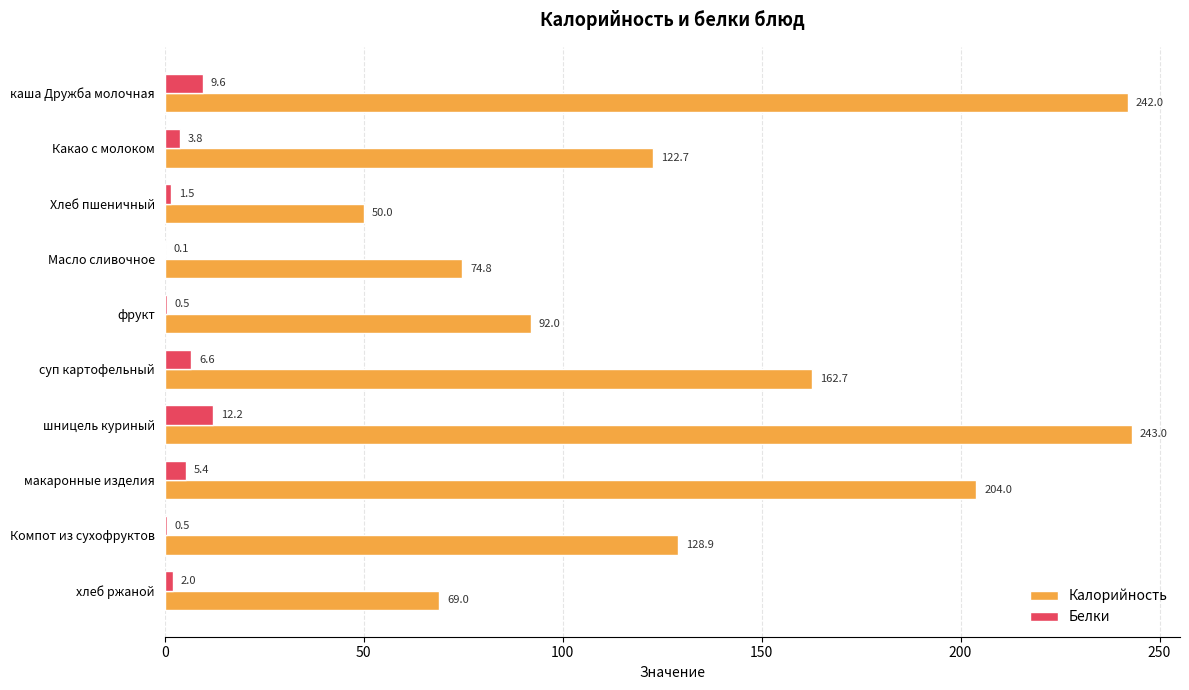

Between Какао с молоком and Хлеб пшеничный, which series saw the biggest shift?

Калорийность